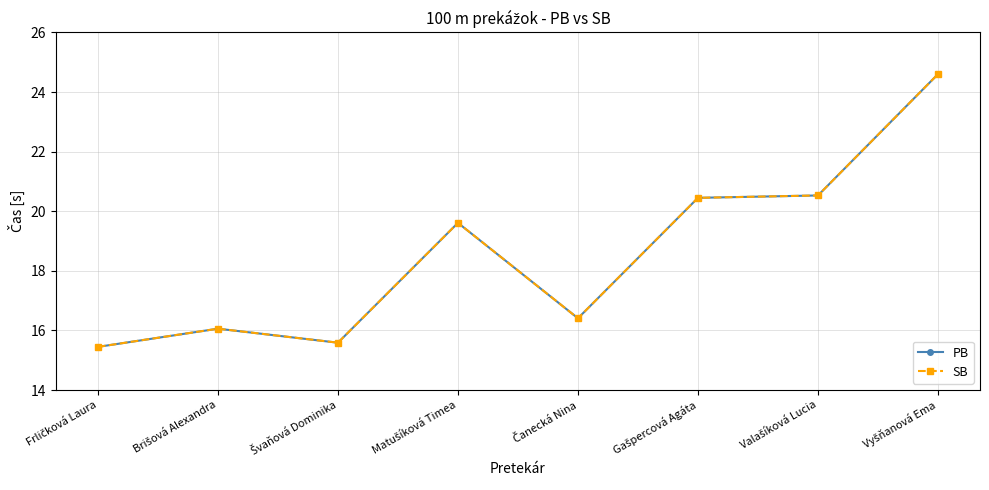

Is this an area chart (filled region under the line)?

No